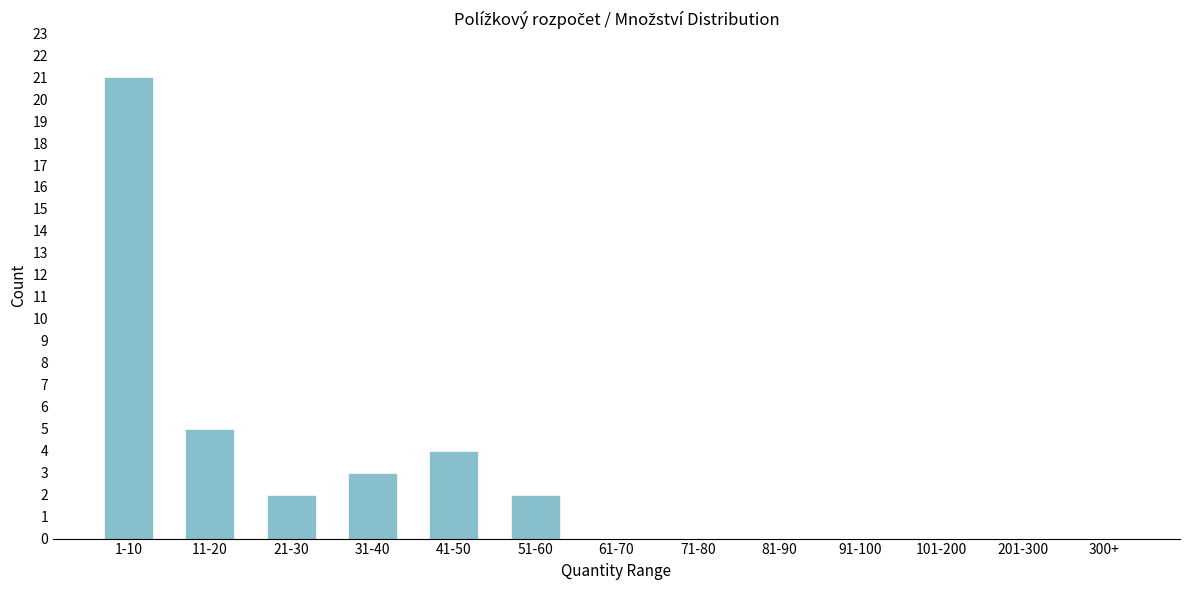

Reading left to right, transcribe all the data shown in this chart.

1-10=21	11-20=5	21-30=2	31-40=3	41-50=4	51-60=2	61-70=0	71-80=0	81-90=0	91-100=0	101-200=0	201-300=0	300+=0